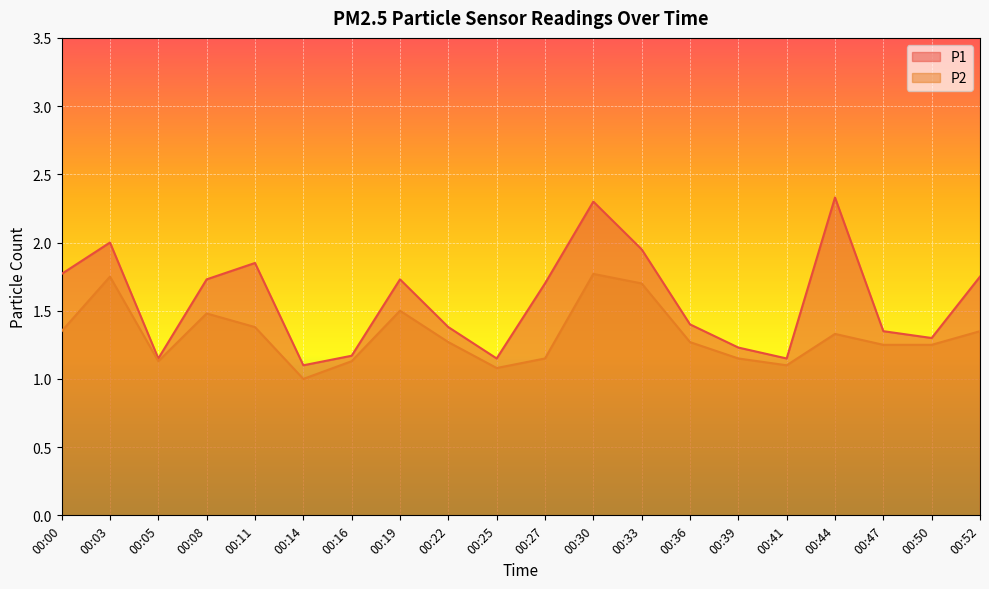

Which label corresponds to the largest value in the chart?

00:44